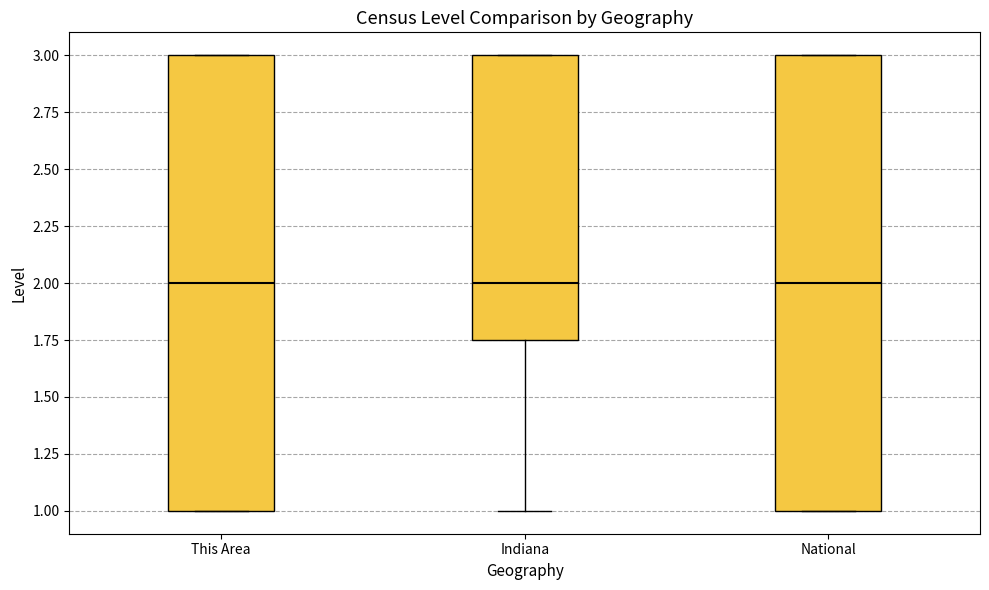

Where is the lower edge of the box for Indiana on the y-axis? The values are not printed on the chart, so give them approximately, as read against the axis.

1.75